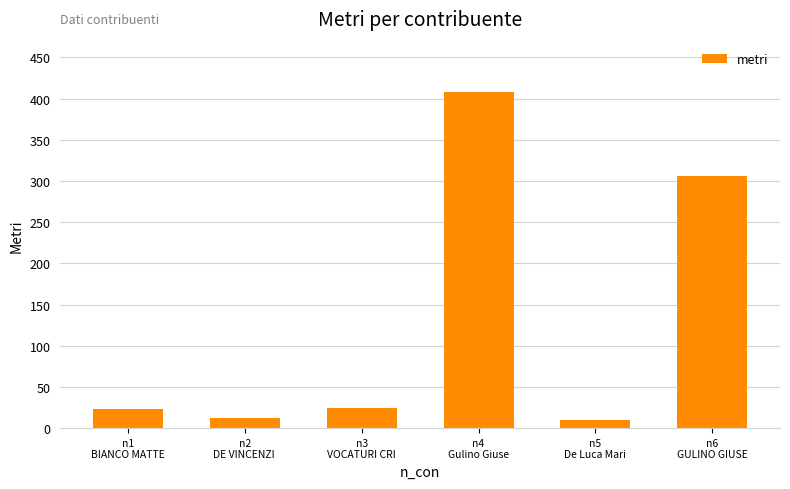

At which label is the value closest to 209?

n6
GULINO GIUSE